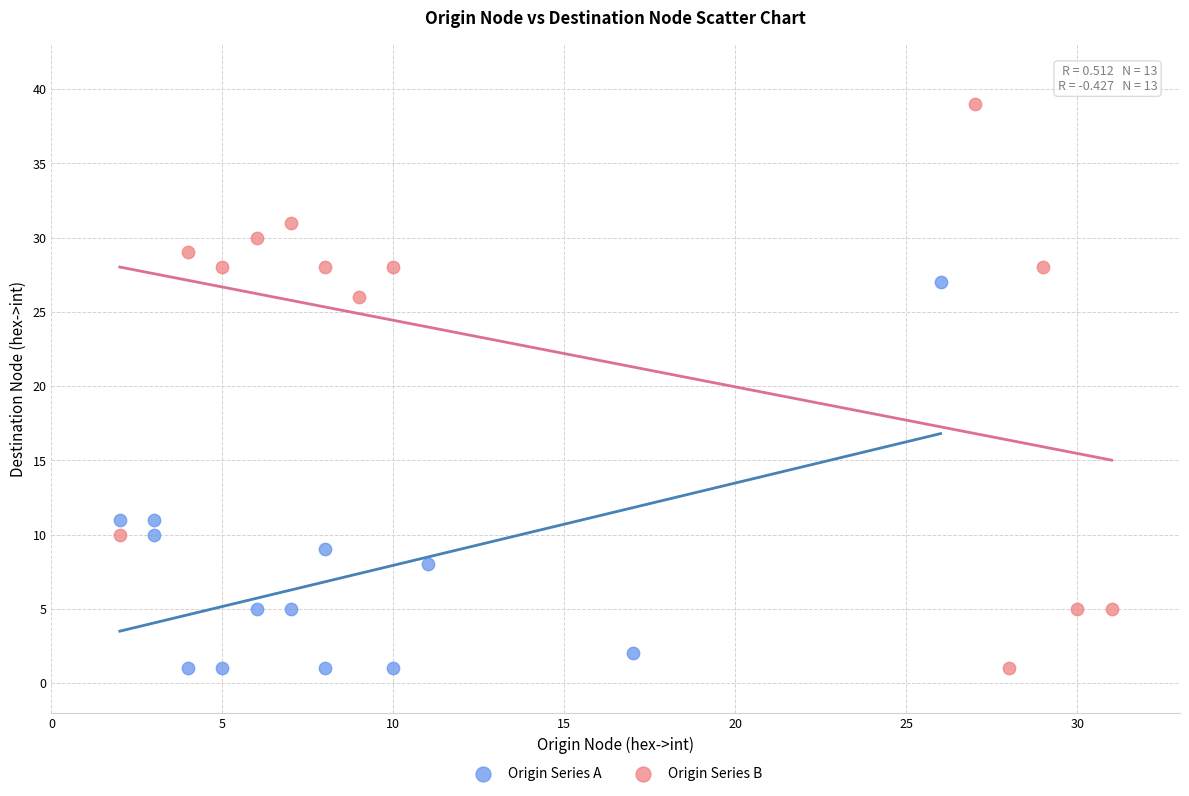

Which series has the largest Y range (max minus min)?

Origin Series B